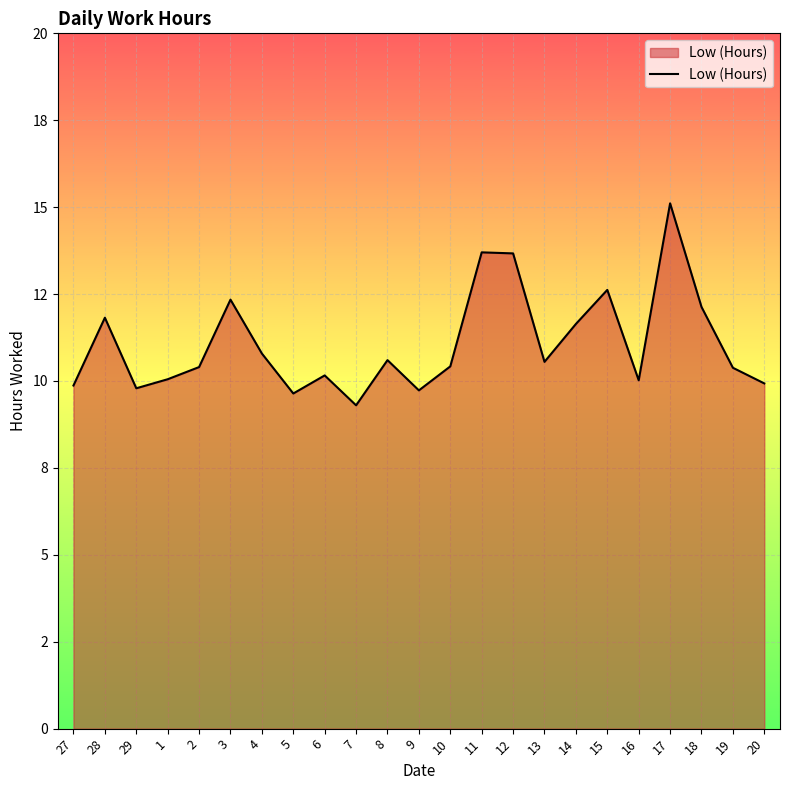

Reading left to right, what are all the values shown in this chart?

27=9.9	28=11.8	29=9.8	1=10.1	2=10.4	3=12.3	4=10.8	5=9.6	6=10.2	7=9.3	8=10.6	9=9.7	10=10.4	11=13.7	12=13.7	13=10.6	14=11.6	15=12.6	16=10.0	17=15.1	18=12.1	19=10.4	20=9.9